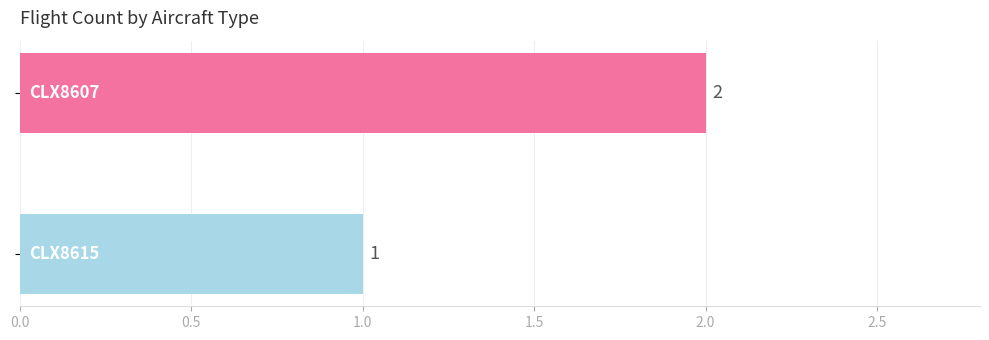

How many data points does each series have?

1